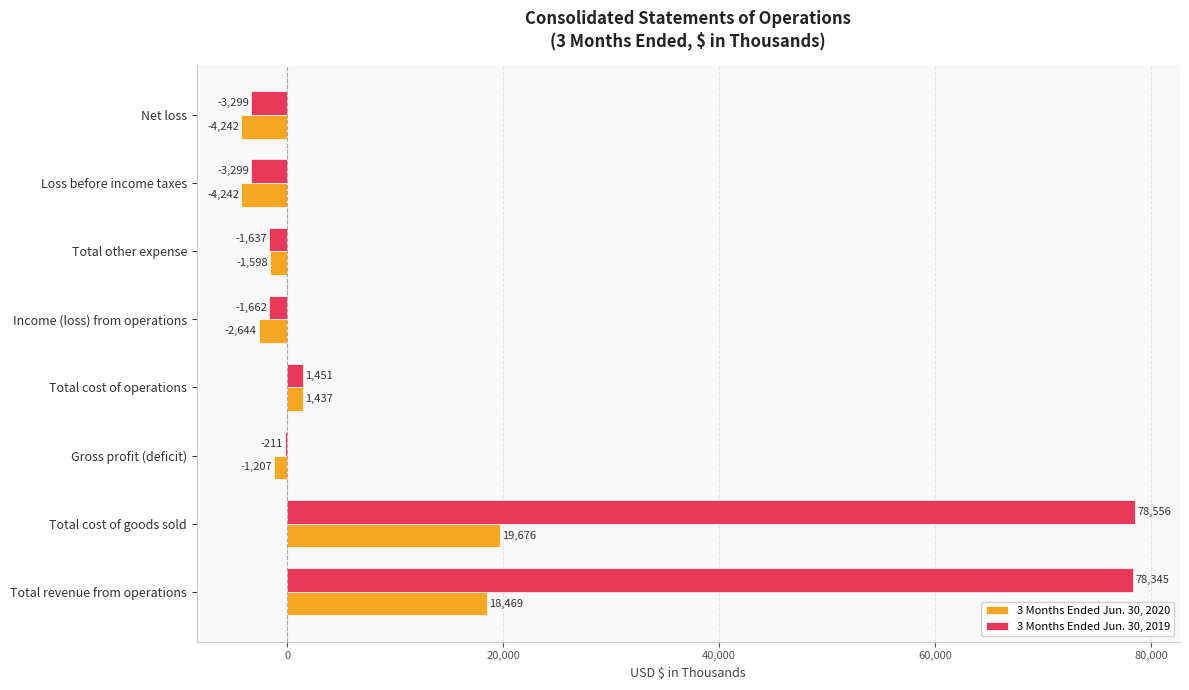

What is the sum of the 3 Months Ended Jun. 30, 2019 values at Loss before income taxes and Total cost of goods sold?

75257